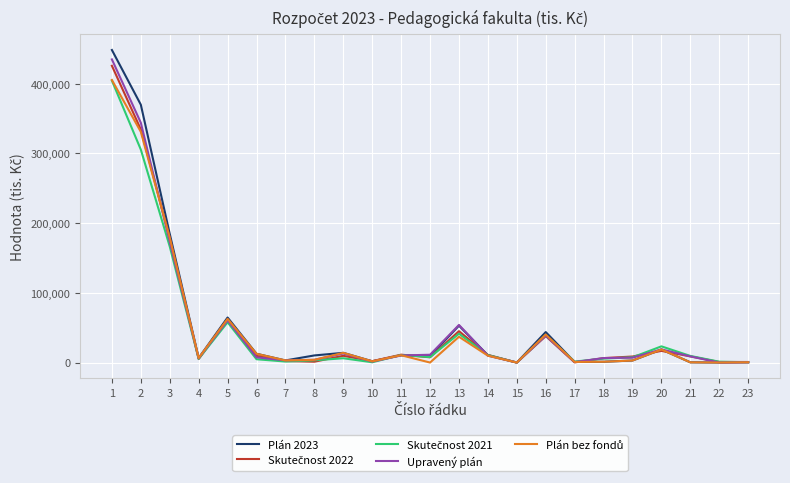

How many values in the Upravený plán series are below 8853?

11